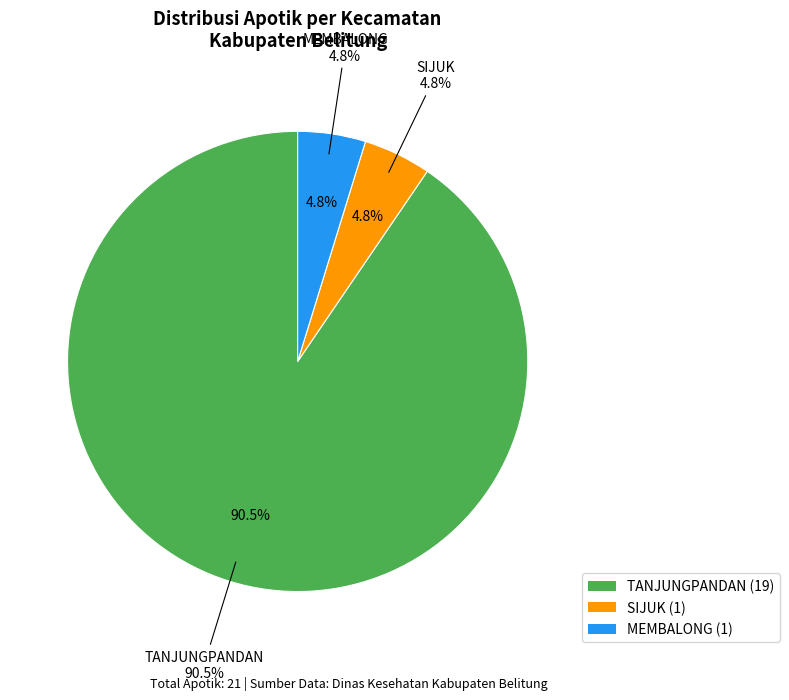

To the nearest percent, what is the combined percentage of SIJUK and TANJUNGPANDAN?

95%